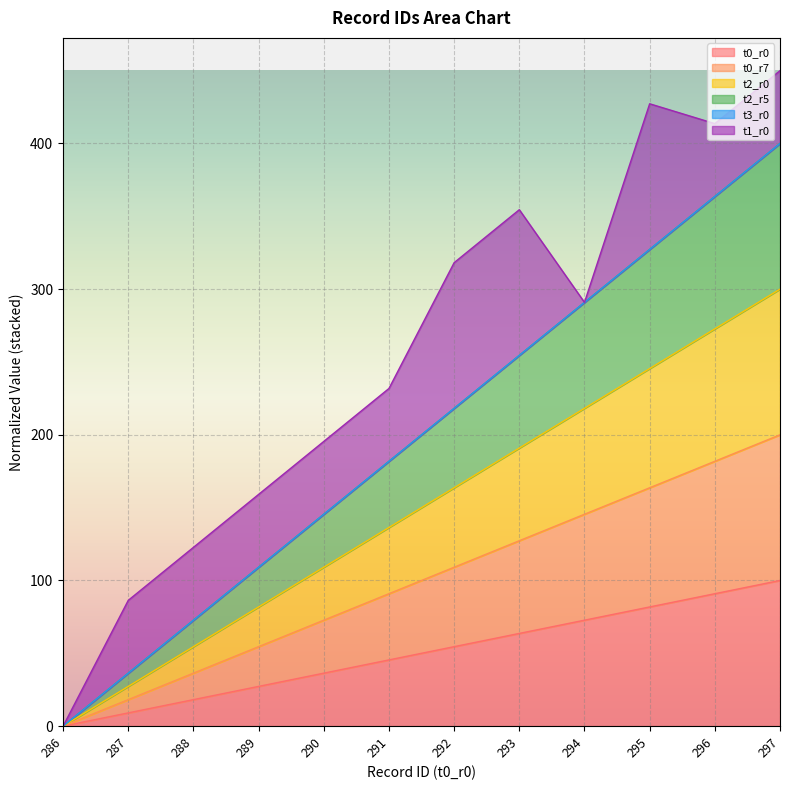

What is the difference between the t0_r0 values at 288 and 289?

9.1